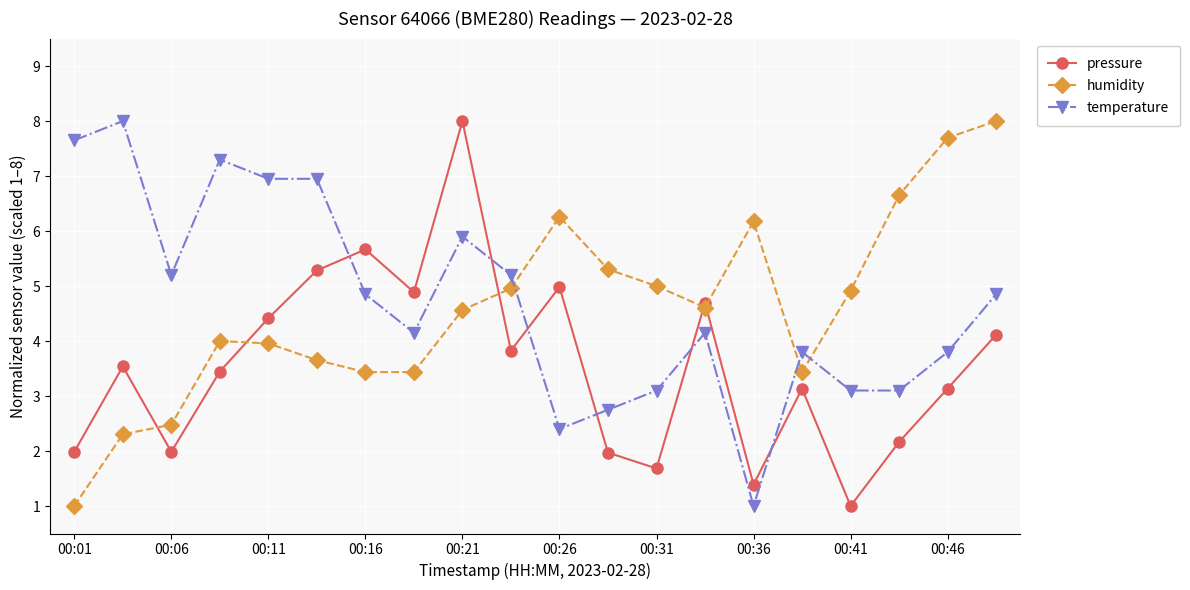

How many values in the pressure series are below 3?

7